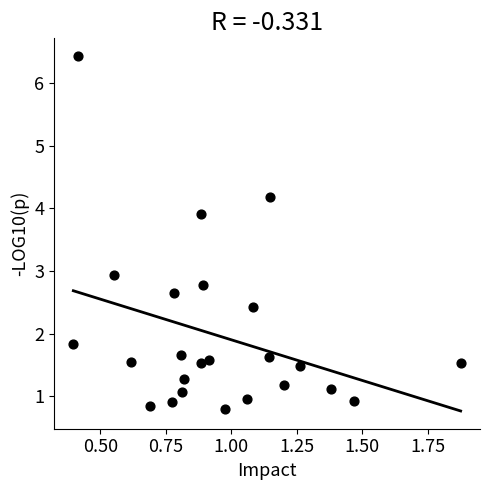

What is the range of Y values (max minus min)?

5.6